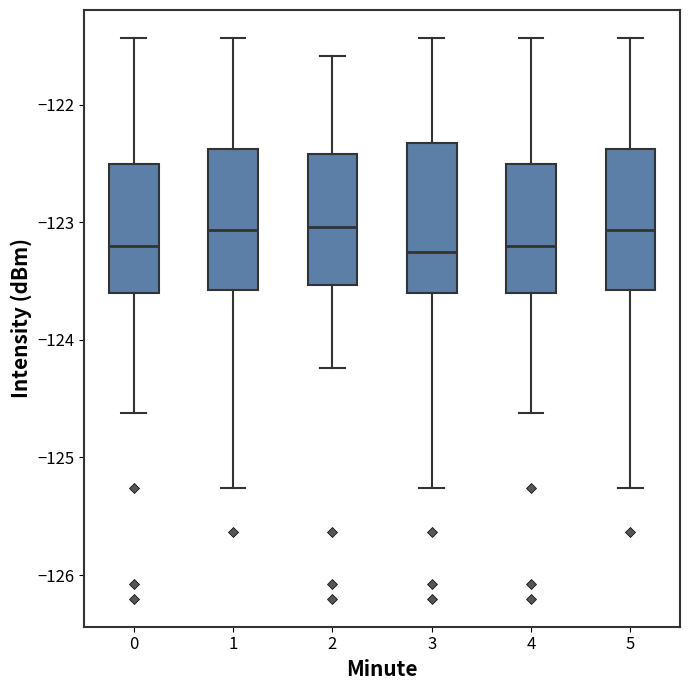

Reading left to right, transcribe this box plot: for each box, give where its median line is, the range the box spans, and where its two whiskers end, as read against the y-axis. The values are not printed on the chart, so give them approximately, as read against the axis.

0: median -123.2, box -123.6 to -122.5, whiskers -124.6 to -121.4
1: median -123.1, box -123.6 to -122.4, whiskers -125.3 to -121.4
2: median -123.0, box -123.5 to -122.4, whiskers -124.2 to -121.6
3: median -123.3, box -123.6 to -122.3, whiskers -125.3 to -121.4
4: median -123.2, box -123.6 to -122.5, whiskers -124.6 to -121.4
5: median -123.1, box -123.6 to -122.4, whiskers -125.3 to -121.4